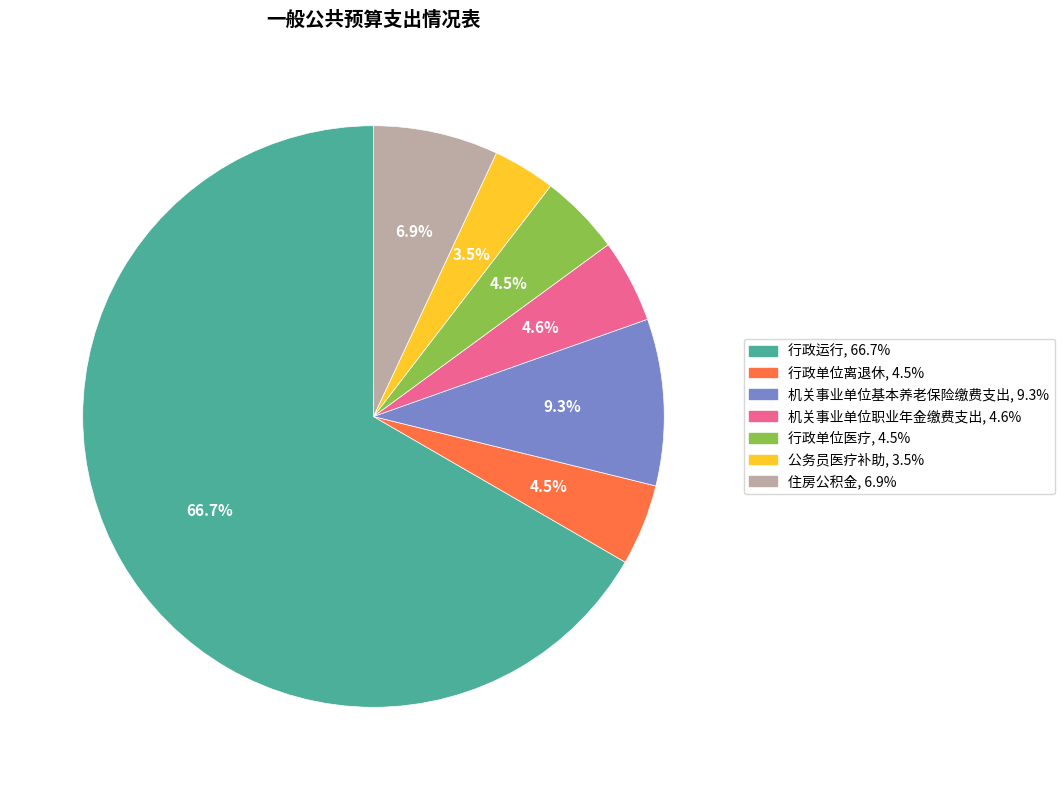

How many slices are in this pie chart?

7